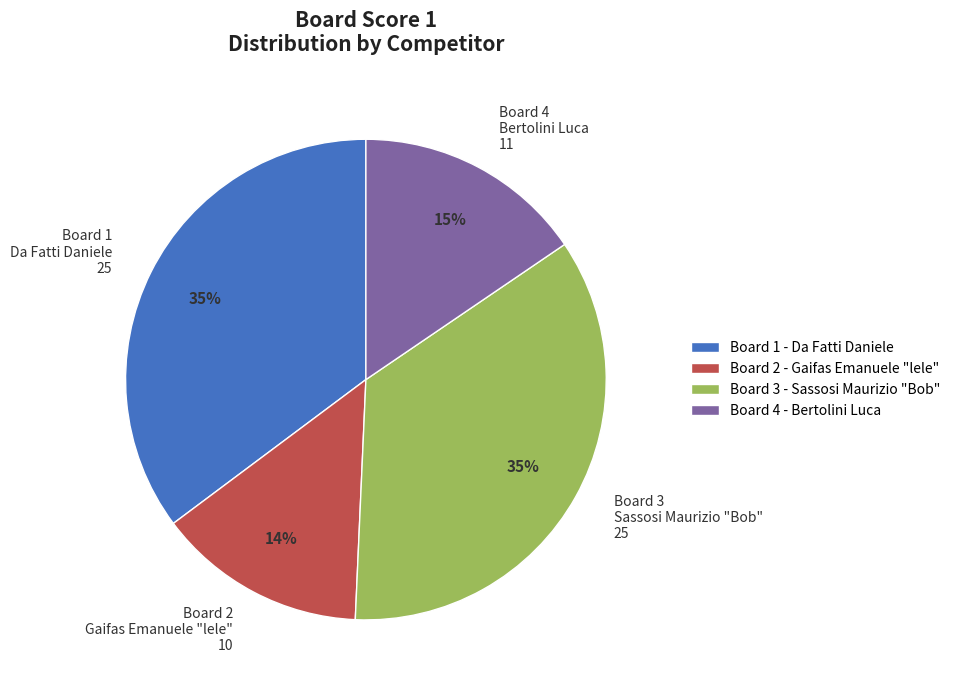

Combined, do Board 4 Bertolini Luca 11 and Board 1 Da Fatti Daniele 25 account for over 50%?

Yes